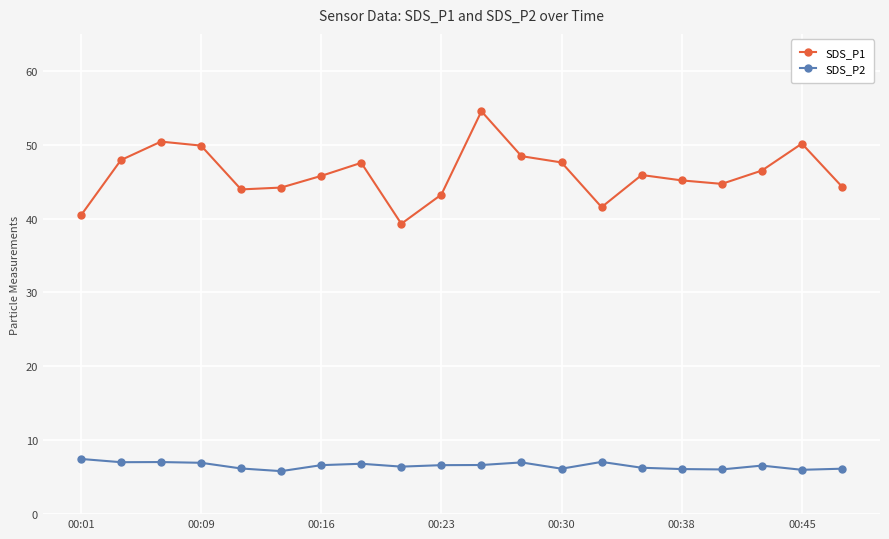

What is the highest value of the SDS_P1 series?

54.5